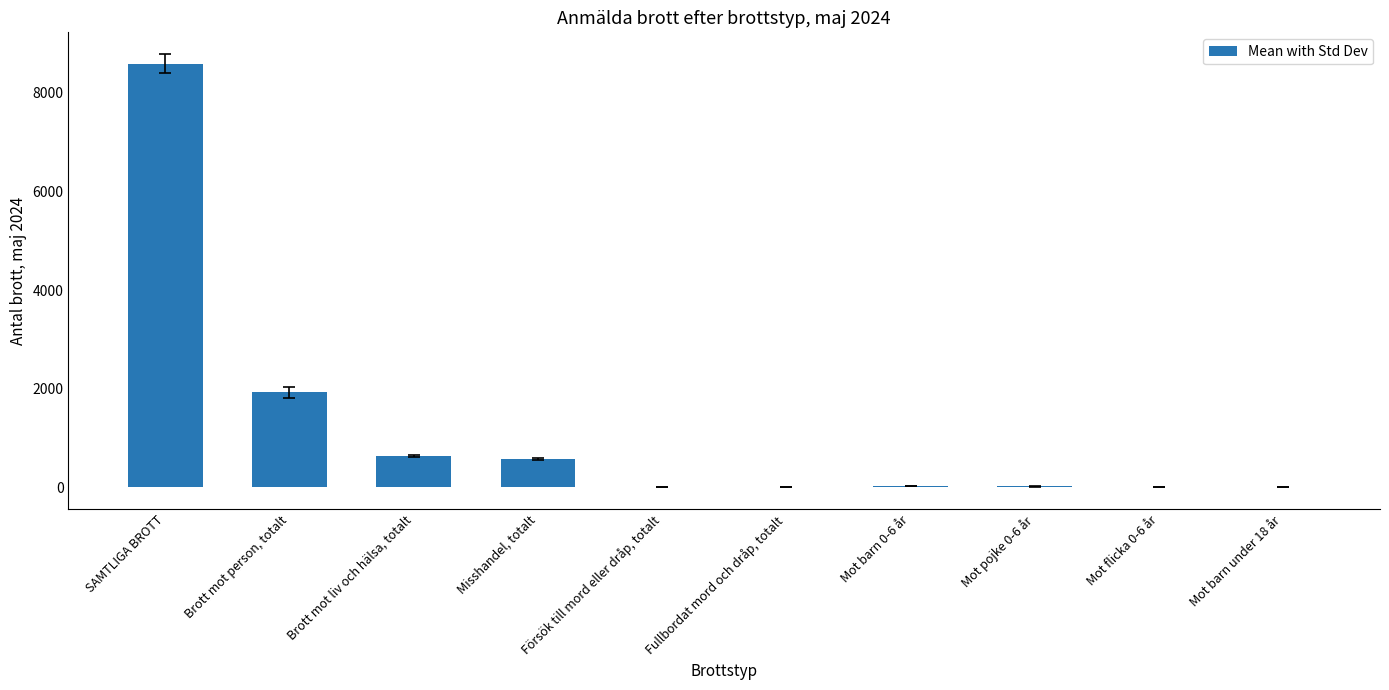

What is the sum of all values?

11790